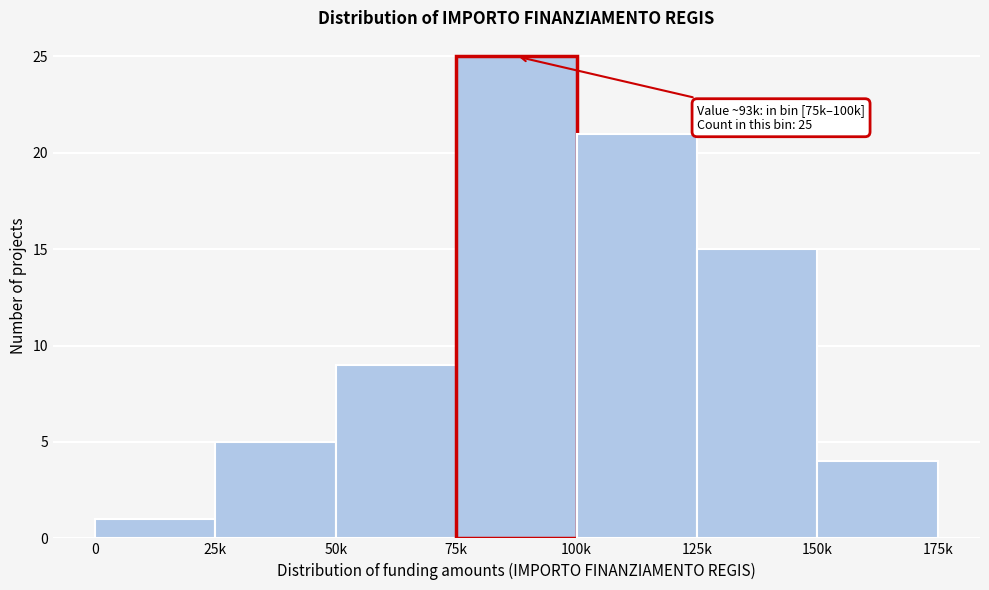

Reading right to left, transcribe all the data shown in this chart.

4	15	21	25	9	5	1